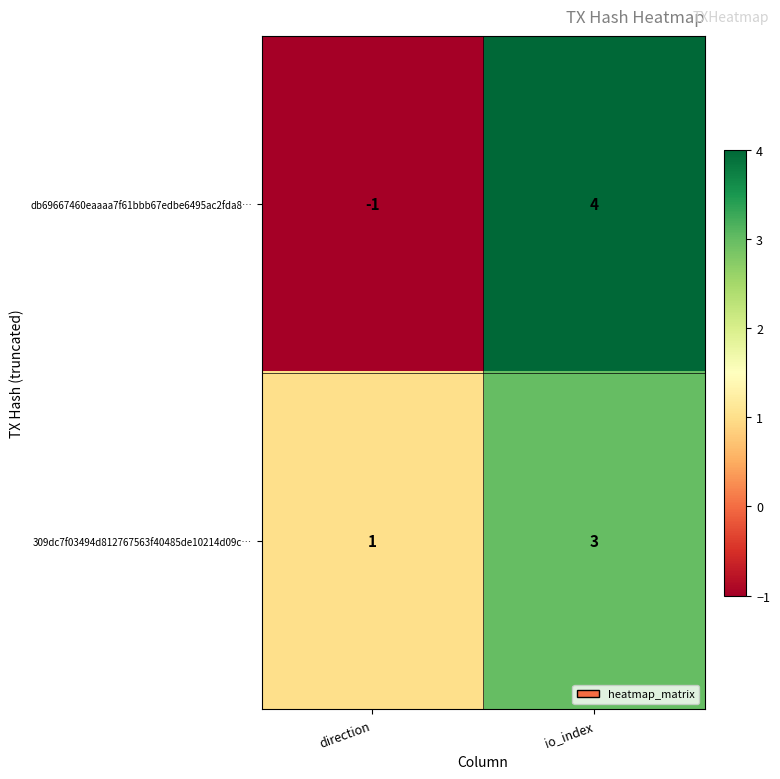

How many series are shown in this chart?

2